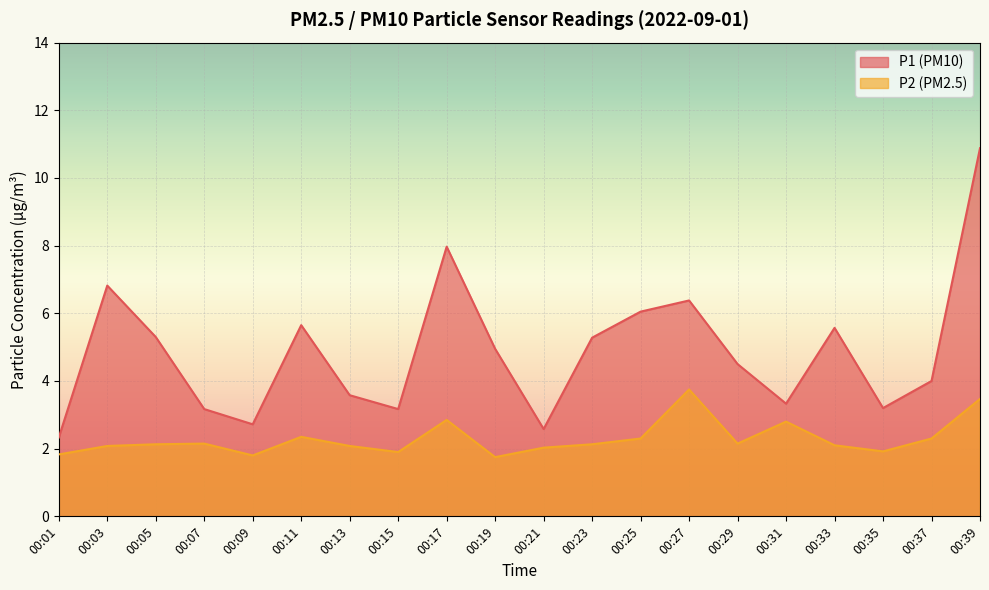

What is the difference between the P1 values at 00:15 and 00:01?

0.8